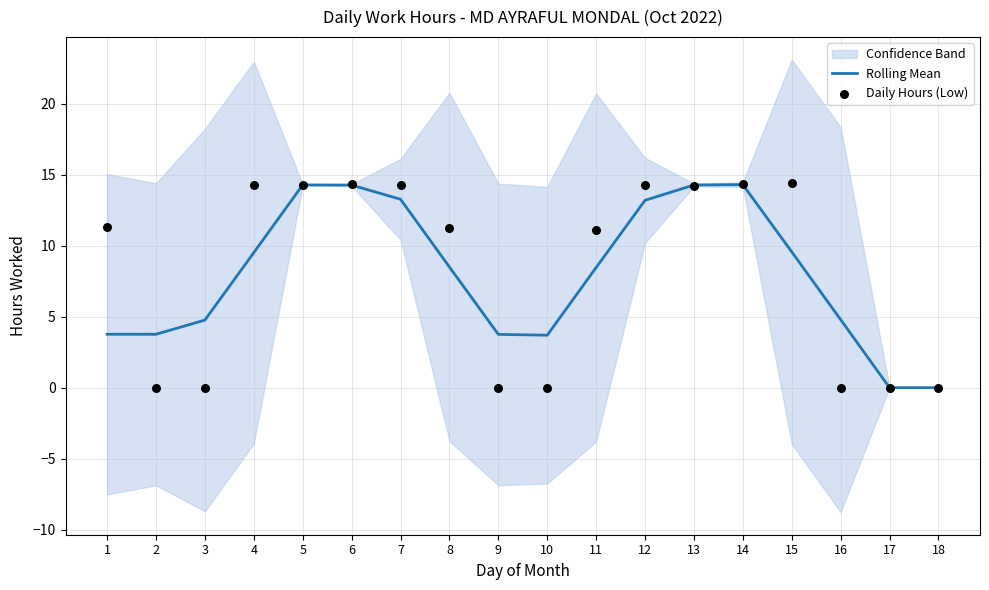

At how many categories does at least one series exceed 7?

11